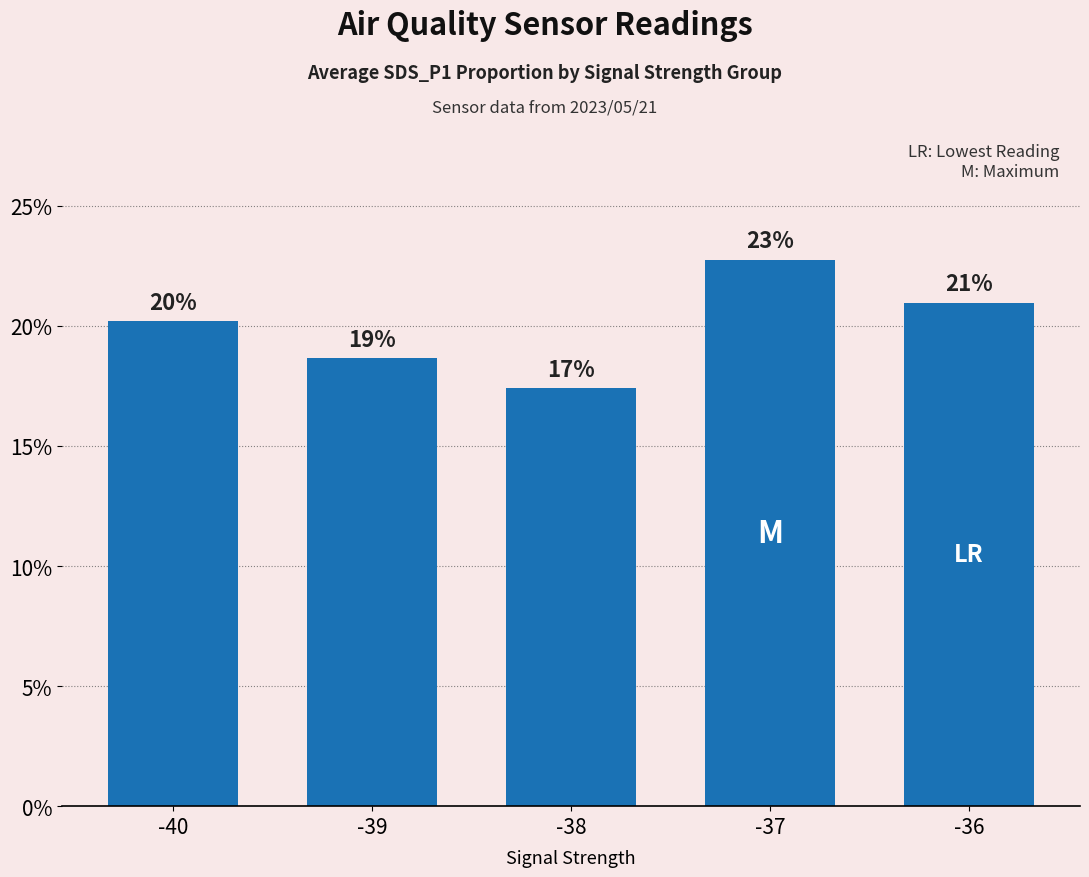

At which category does the chart reach its peak across all series?

-37